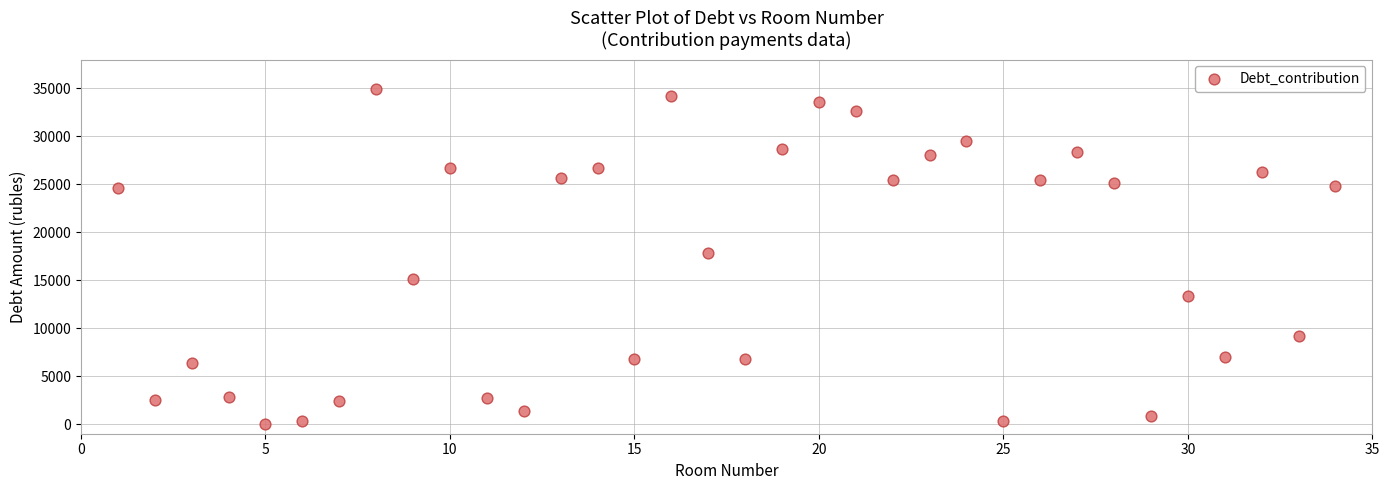

What is the range of Y values (max minus min)?

34955.5